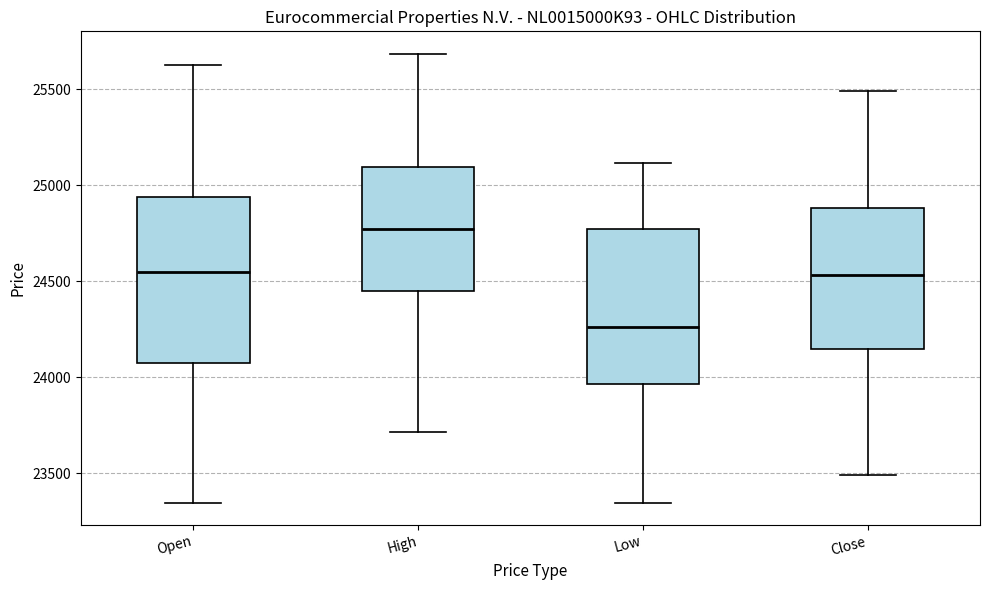

Which box's median line is the highest?

High